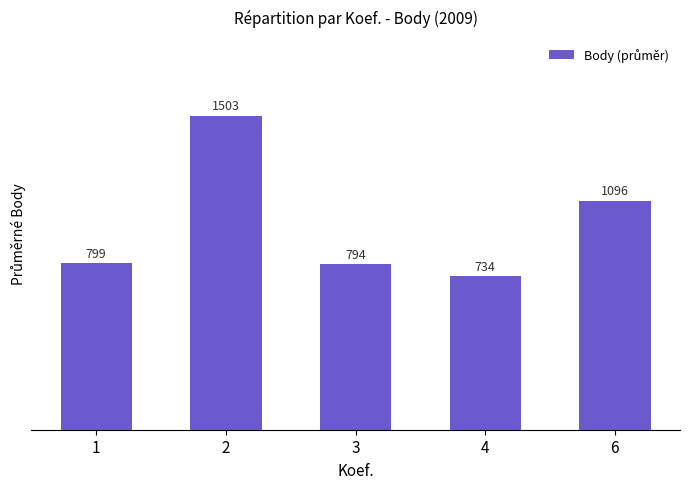

How many bars are there in total?

5